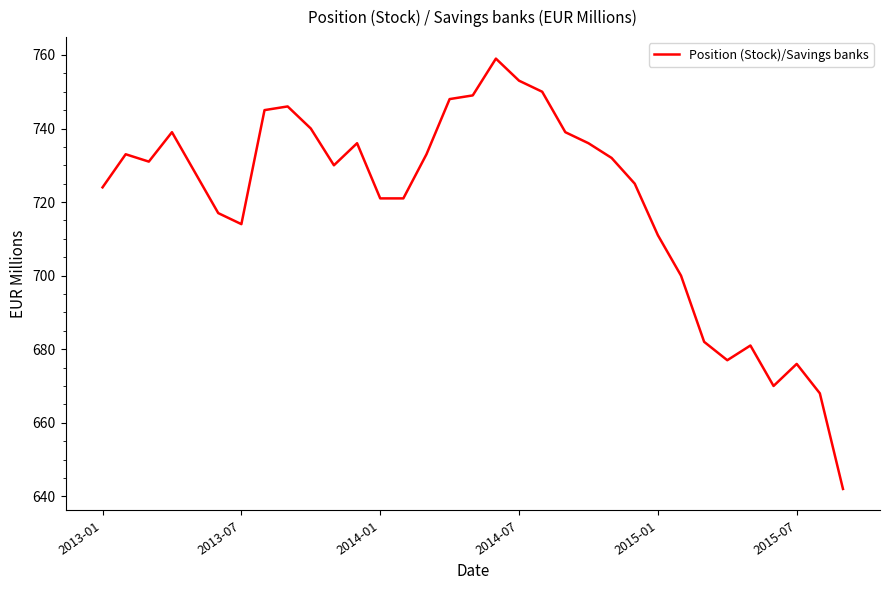

What is the maximum value shown in the chart?

759